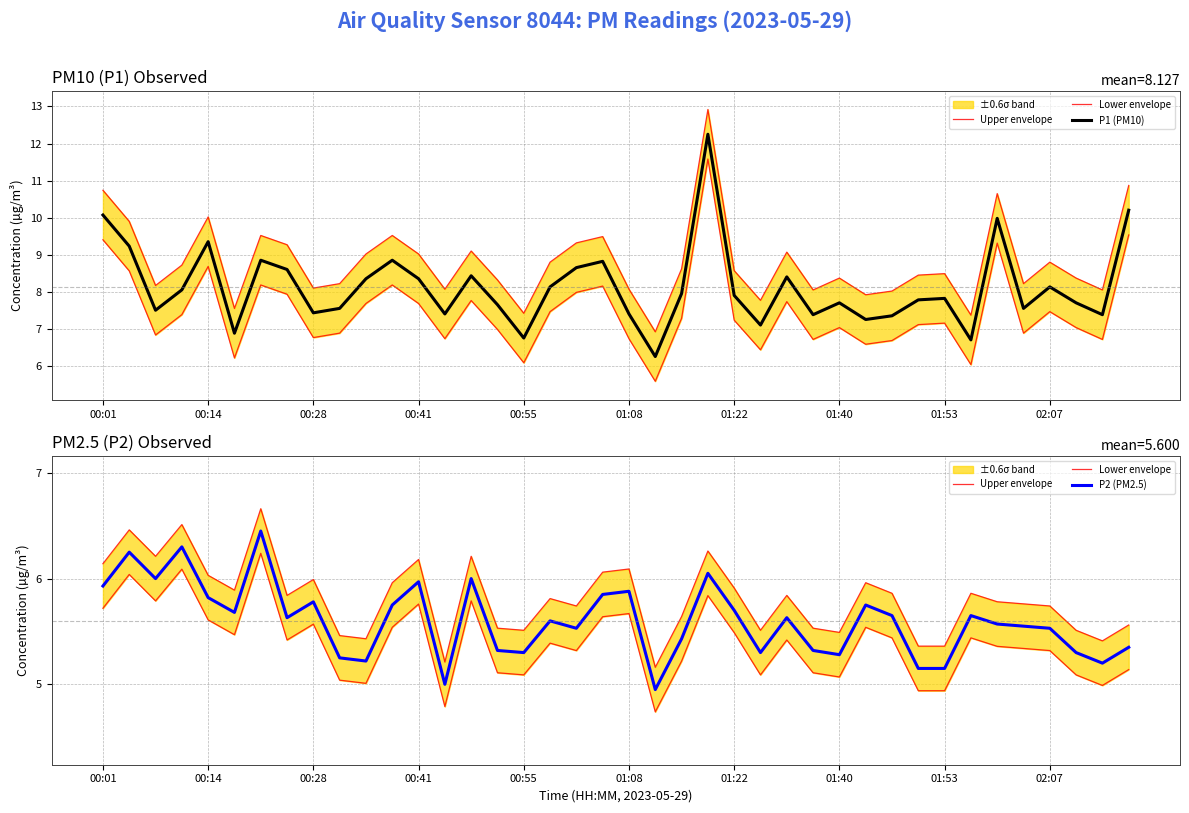

In Lower envelope, how many points are lower than both neighbors (excluding endpoints)?

11